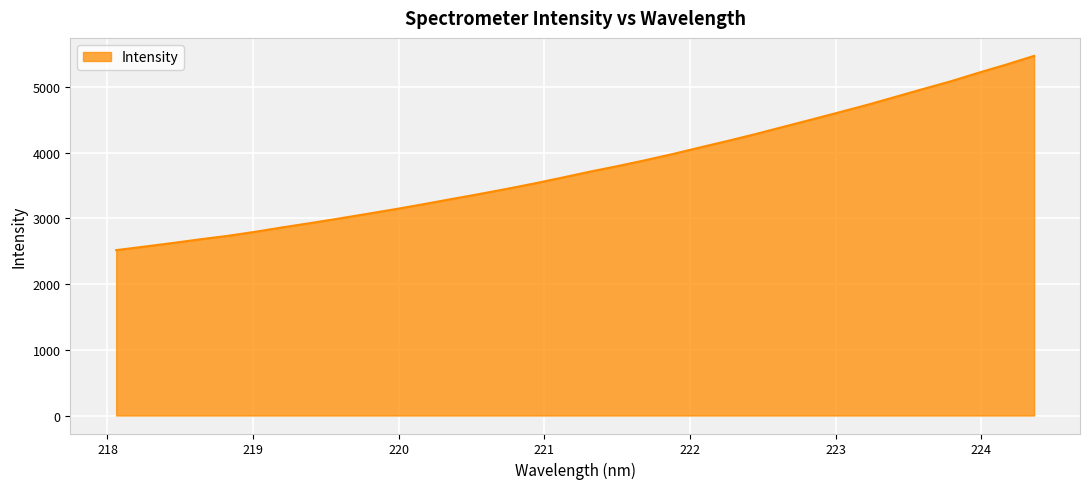

Count the number of values greater than 3709.

17